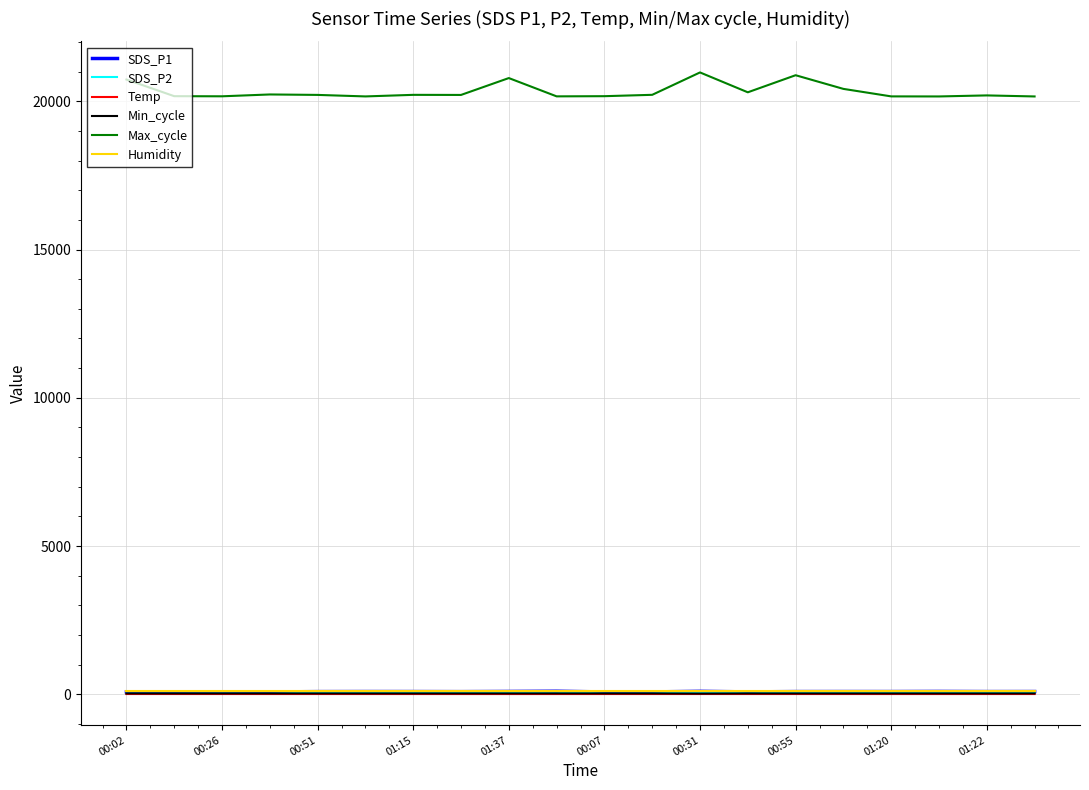

Does the chart have visible grid lines?

Yes